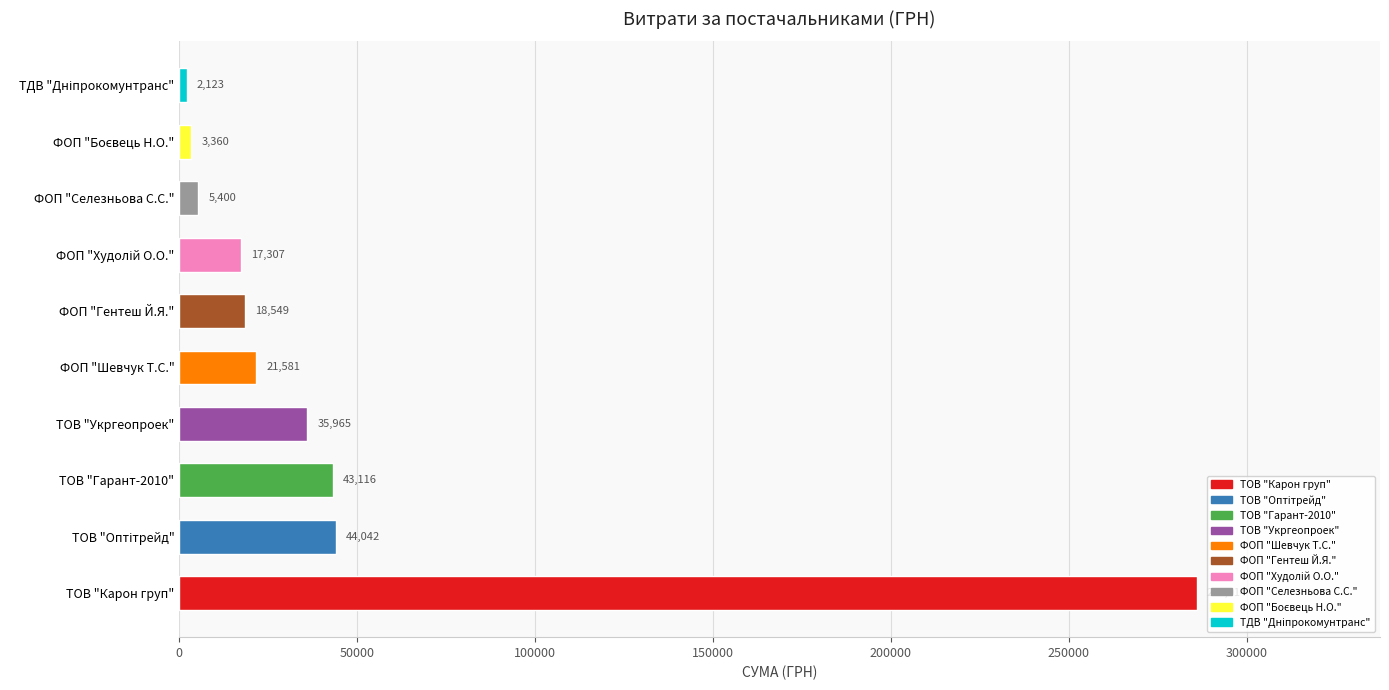

What is the minimum value shown in the chart?

2122.6